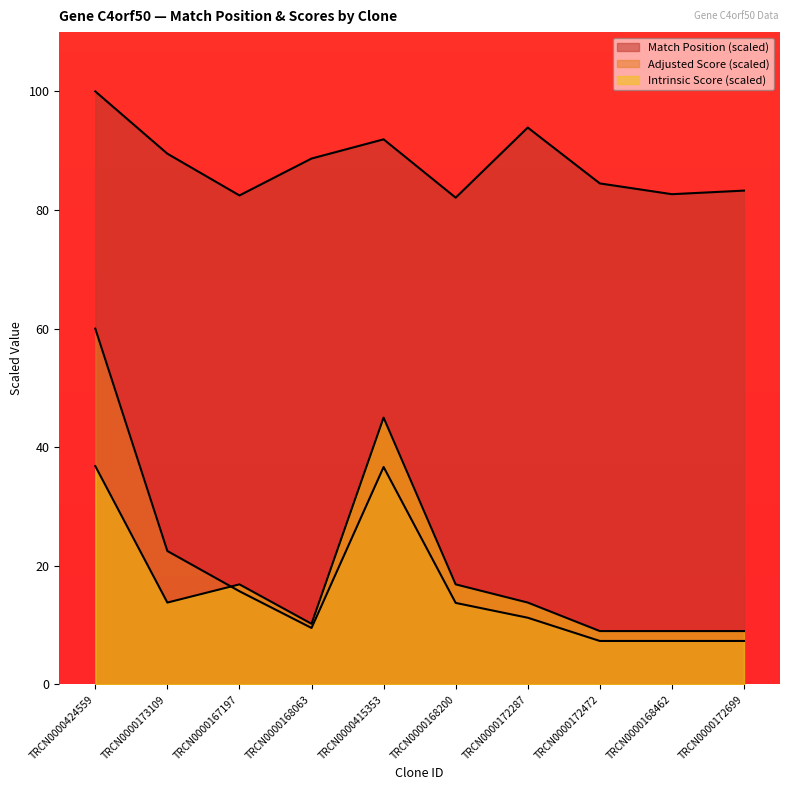

What are all the series names shown in the legend?

Match Position, Adjusted Score, Intrinsic Score